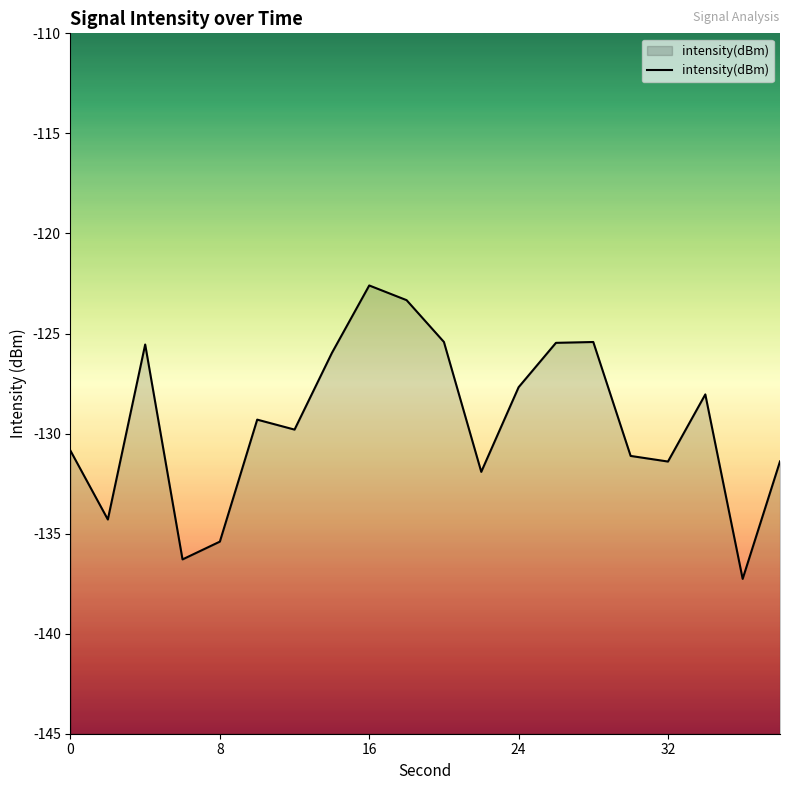

The value at 16 is -79.0. True or false?

False